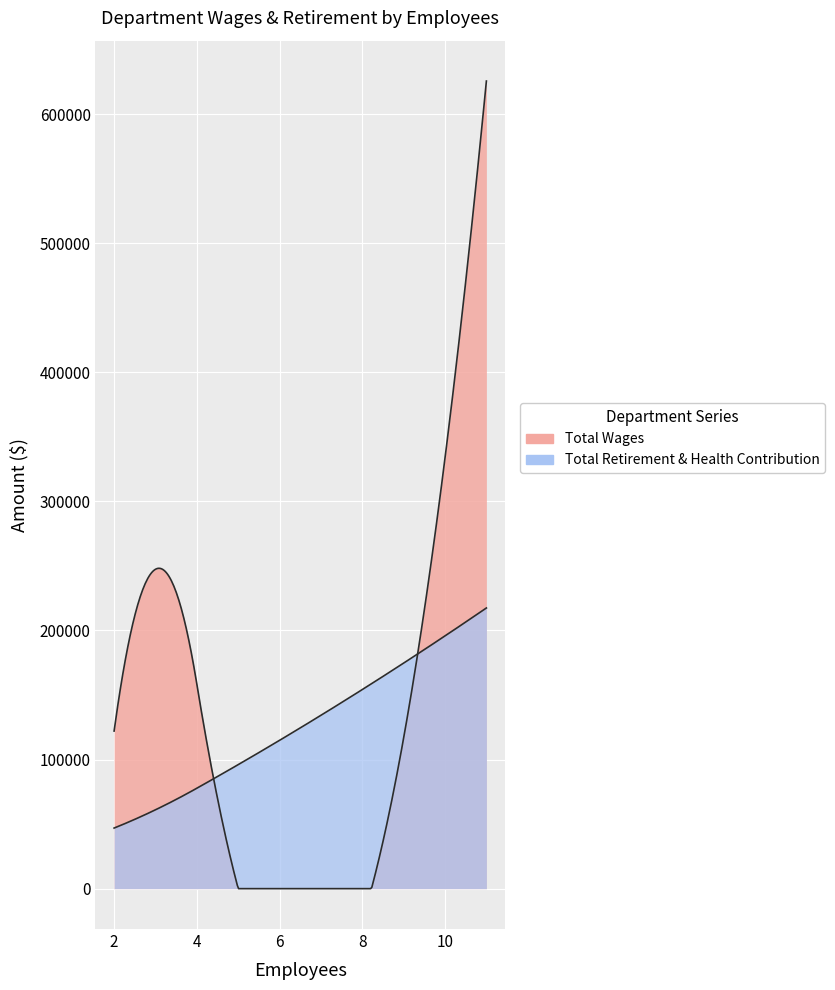

True or false: Total Retirement & Health Contribution has a value of 14346 at Administration.

False